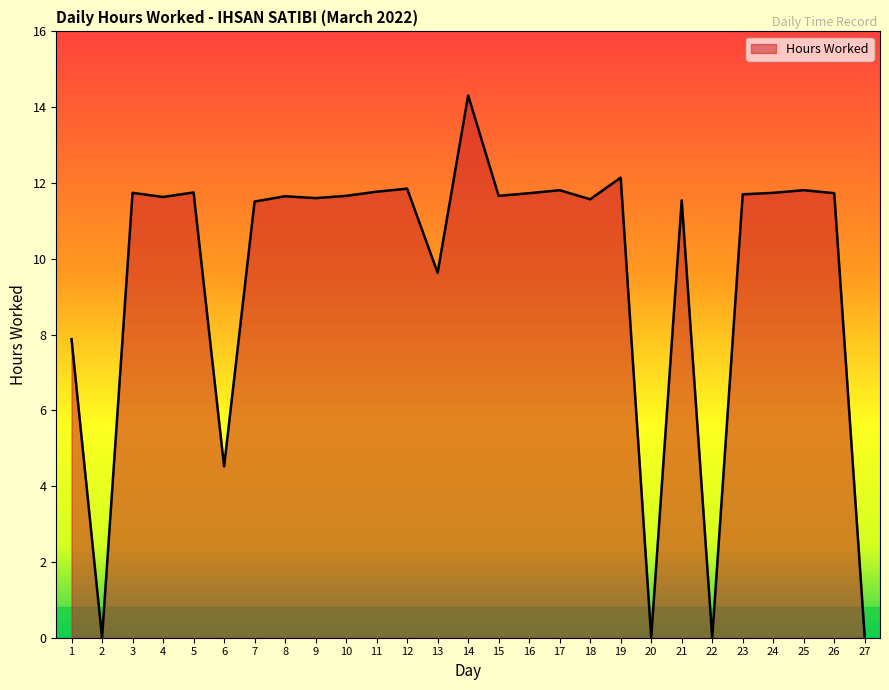

What is the maximum value shown in the chart?

14.3